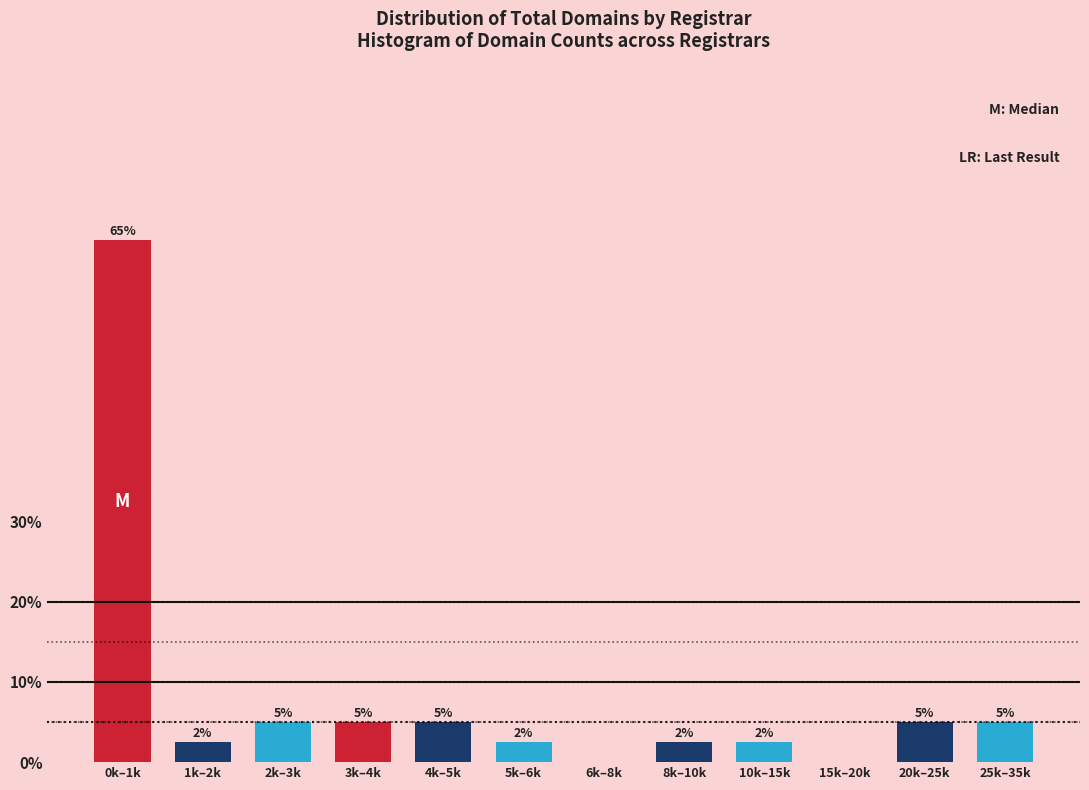

What is the ratio of the value at 10k–15k to the value at 1k–2k?

1.0